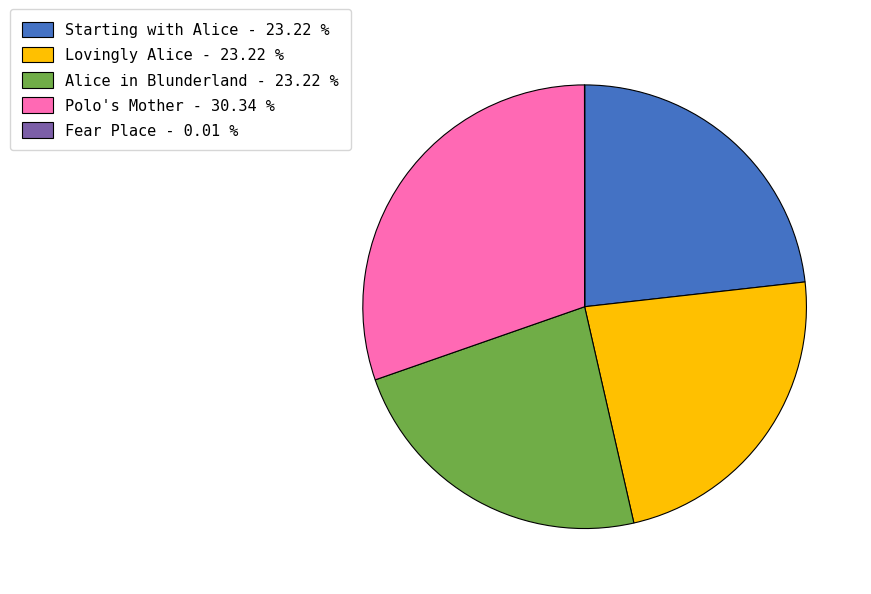

Is there a majority slice in this chart?

No